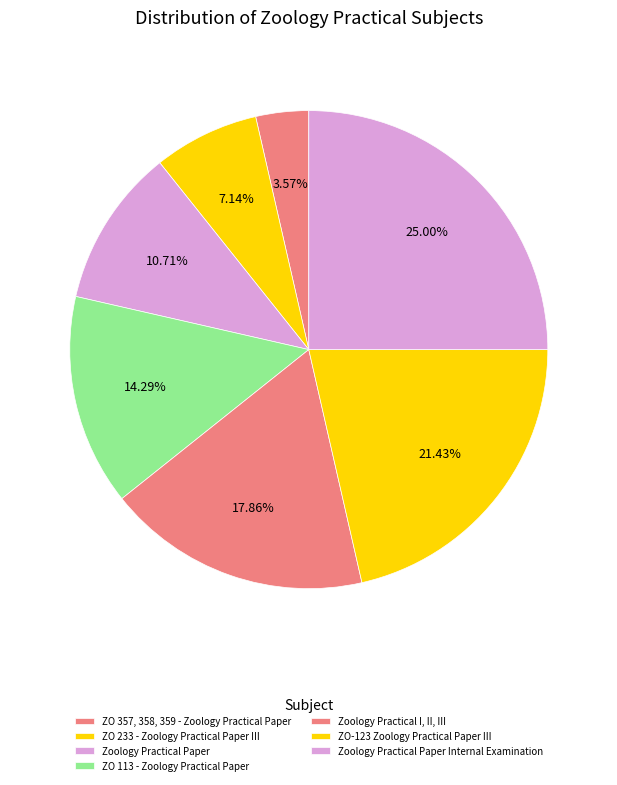

How many segments does this pie chart have?

7